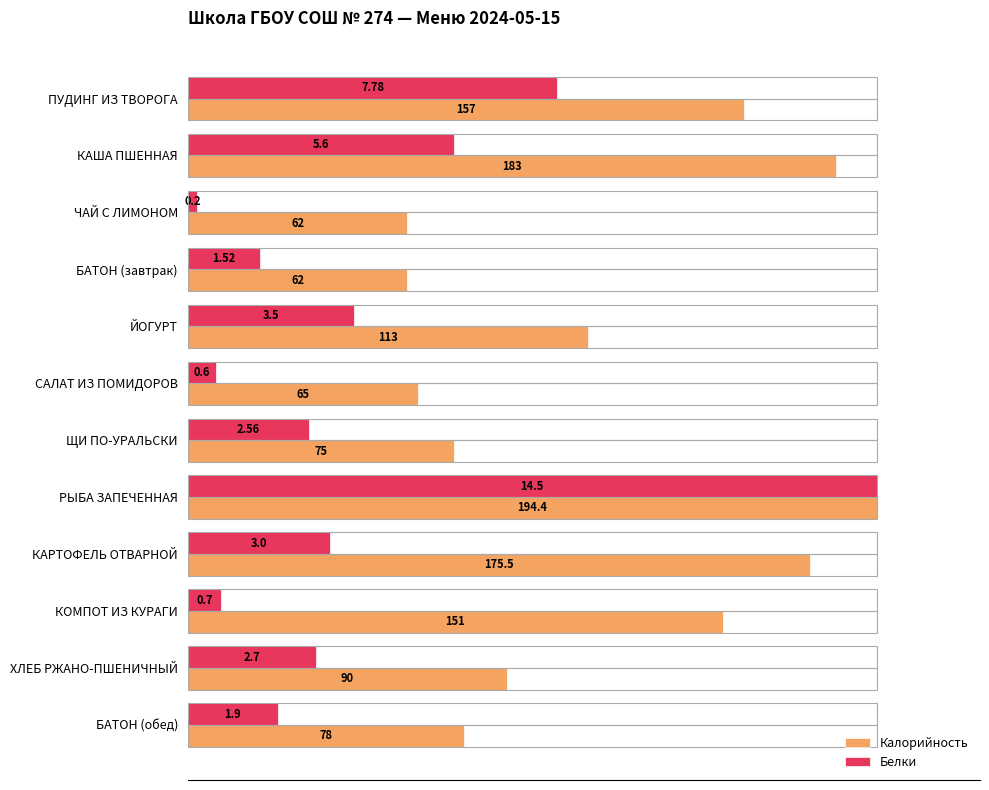

What are all the series names shown in the legend?

Калорийность, Белки